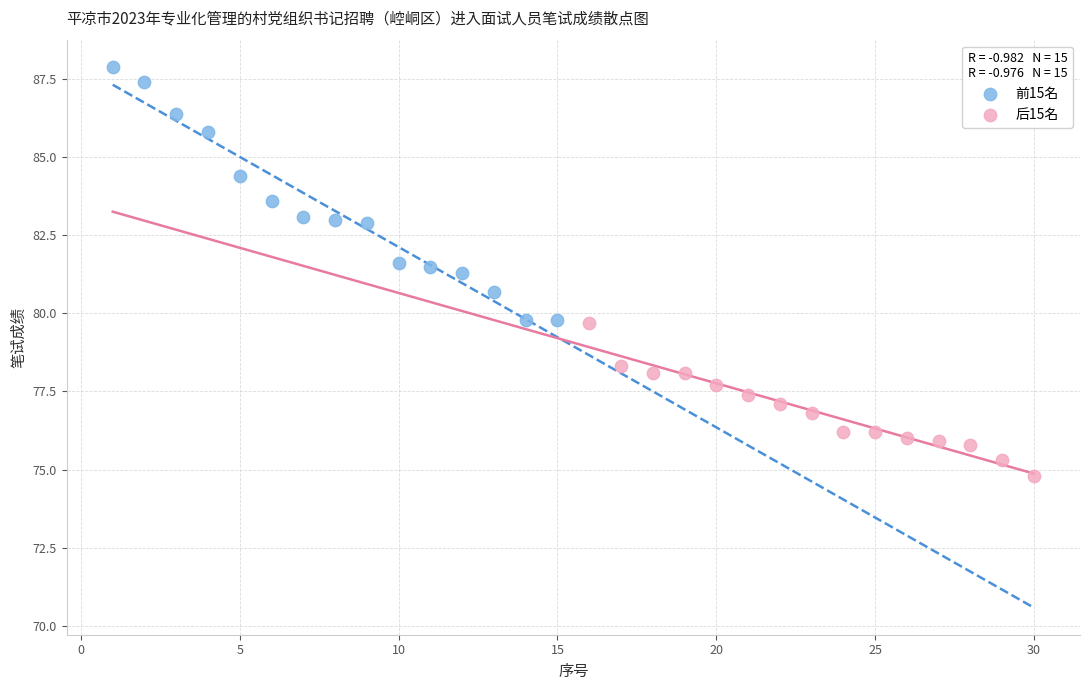

Which series has the widest spread of Y values?

前15名